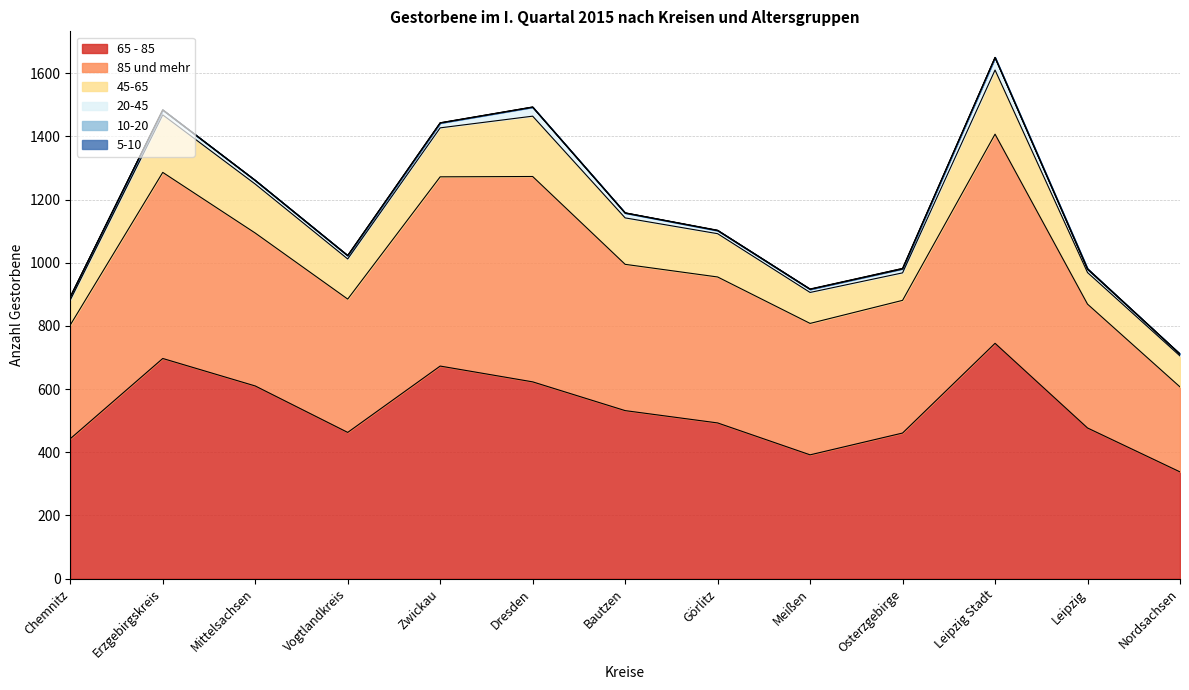

Count the number of data series in this chart.

6